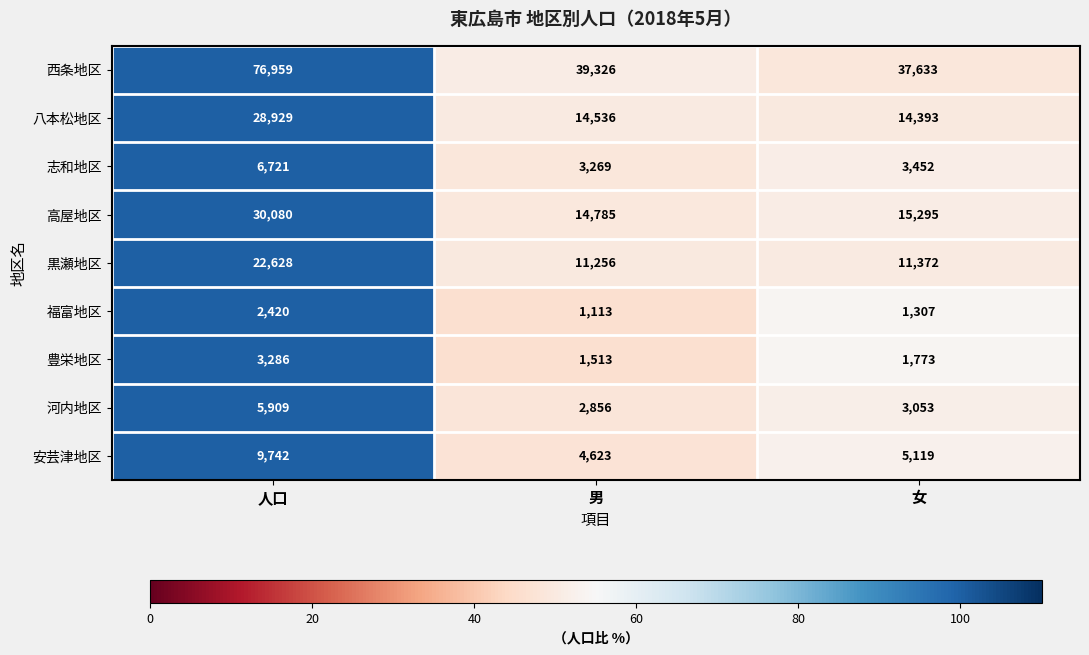

What is the maximum value for 河内地区?

5909